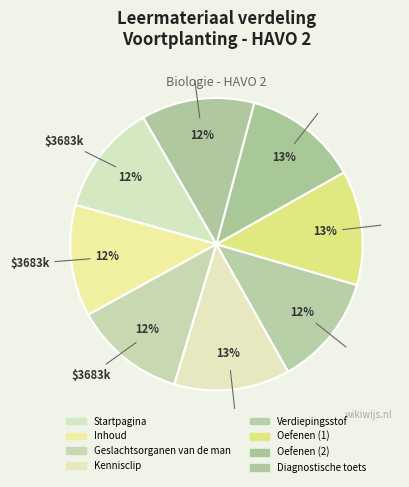

To the nearest percent, what portion does Oefenen (1) represent?

13%